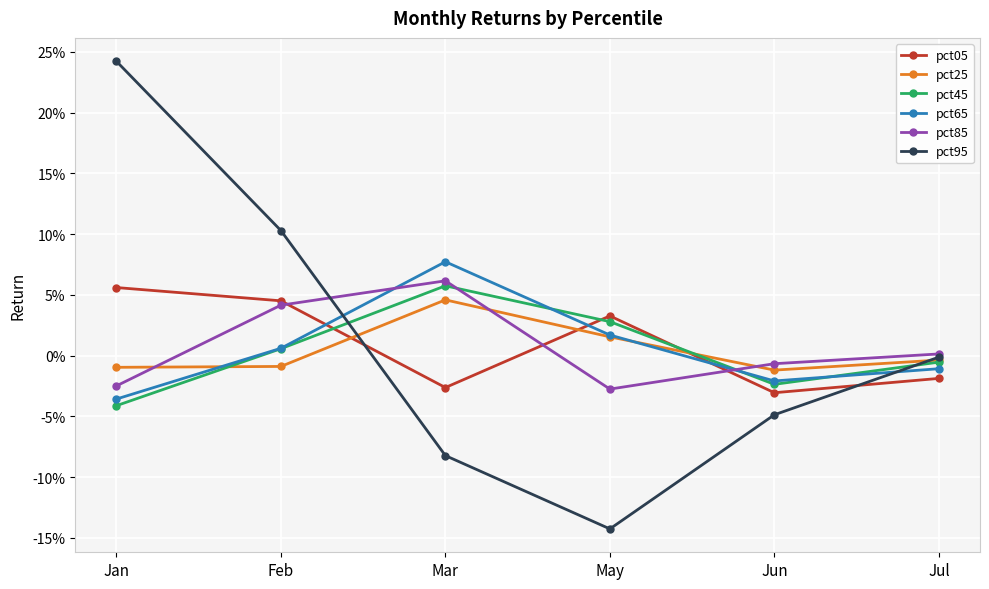

What are all the series names shown in the legend?

pct05, pct25, pct45, pct65, pct85, pct95